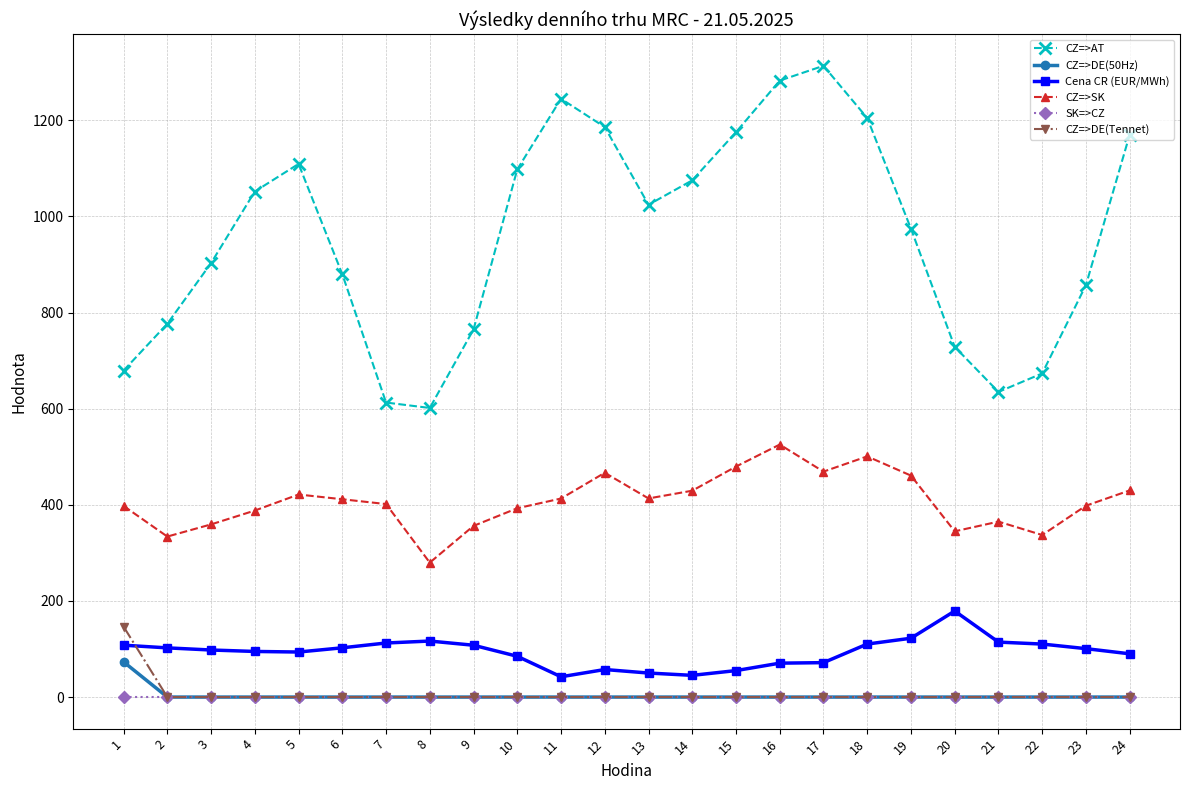

Which series has the largest range (max minus min)?

CZ=>AT